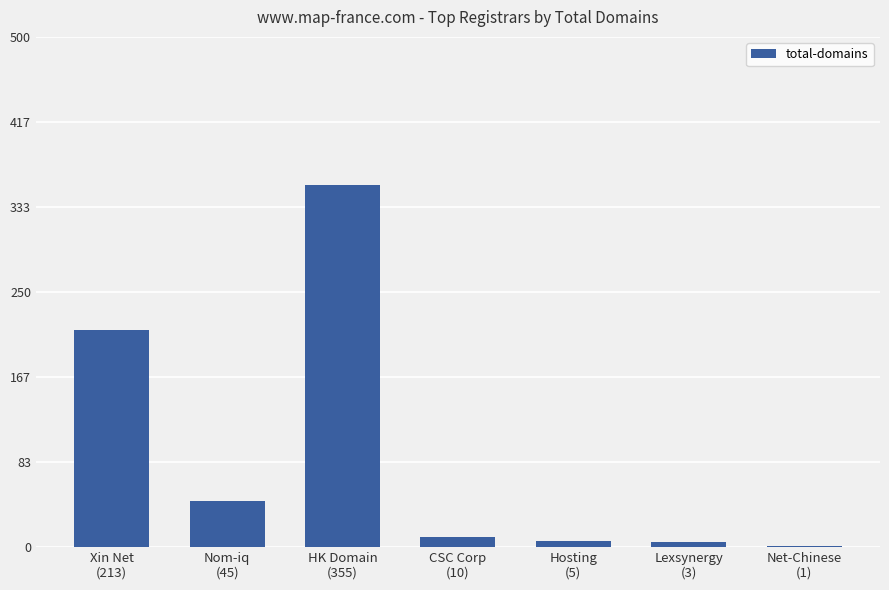

How many categories are shown in the chart?

7